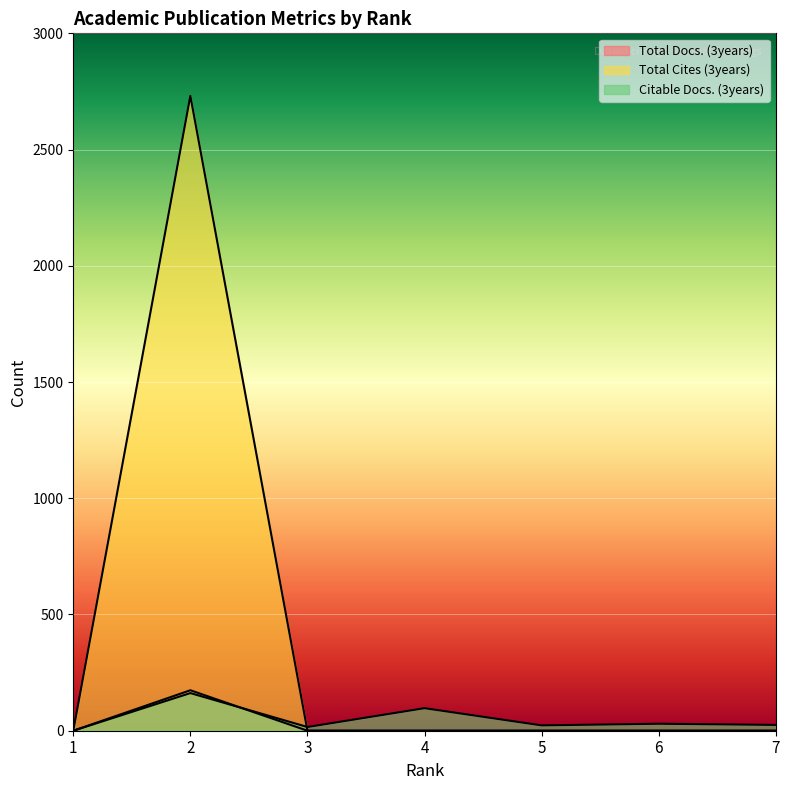

What is the value of the Citable Docs. (3years) point at the 7th from the left?

25